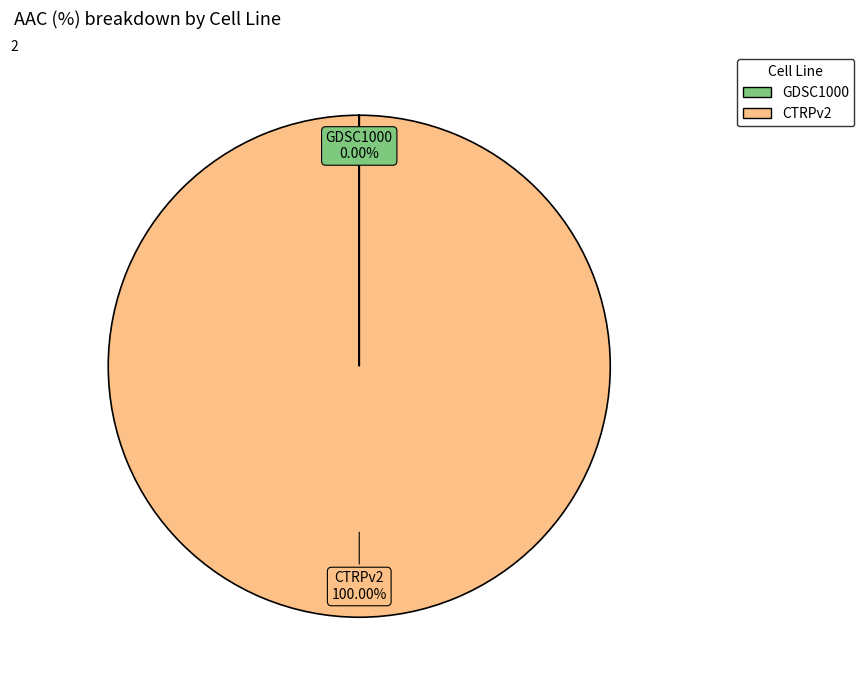

Which category accounts for the majority?

CTRPv2